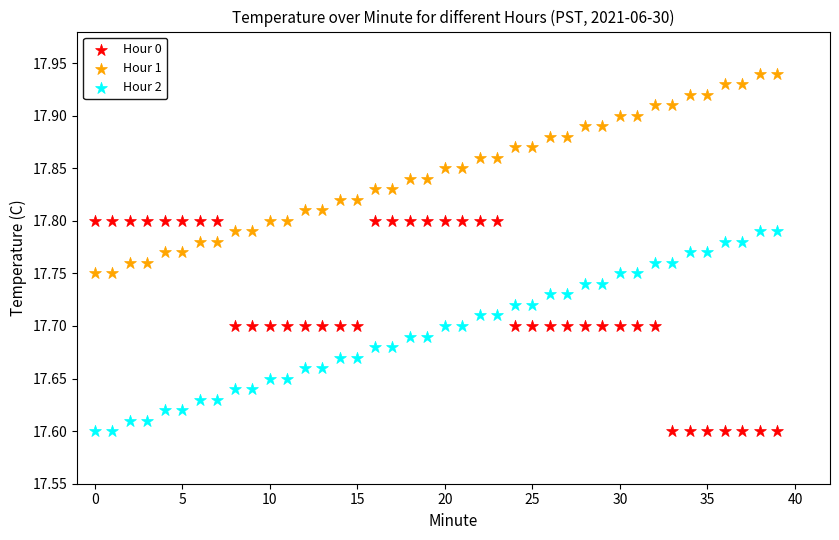

Across all data points, what is the range of Y values (max minus min)?

0.3